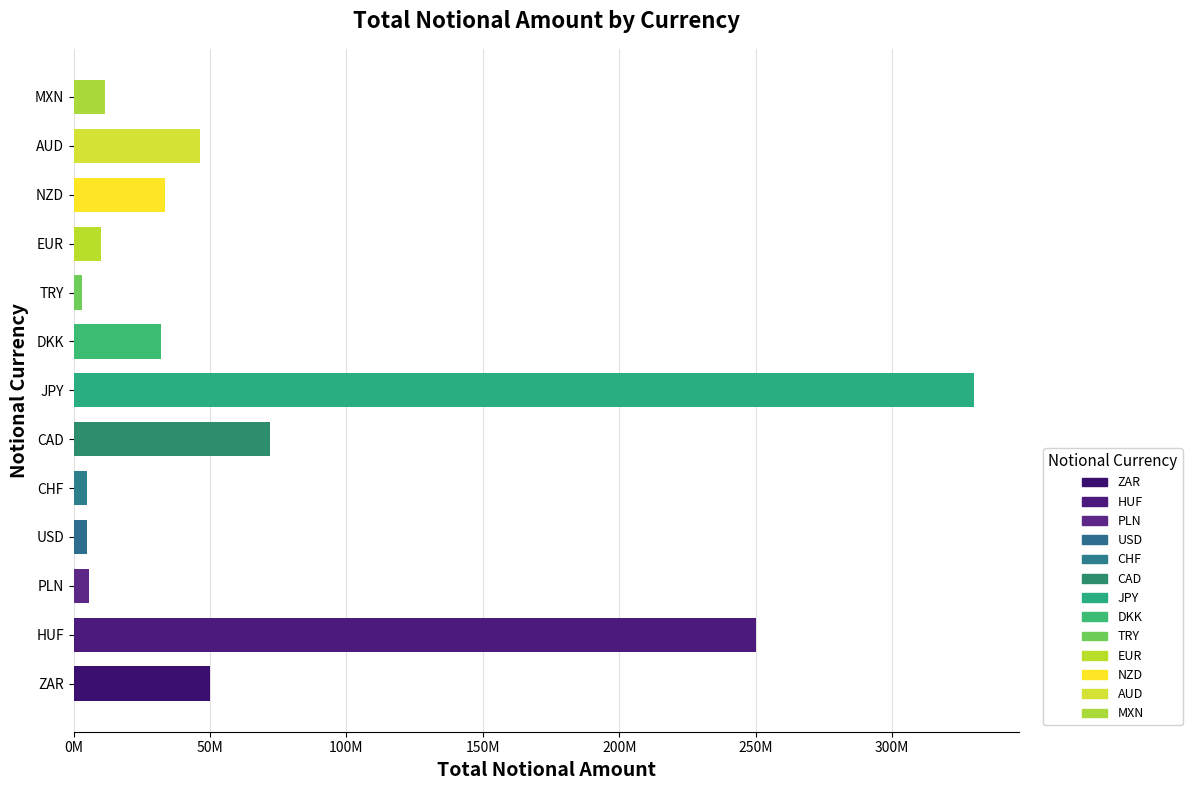

Where does the data first go above 32000000?

ZAR